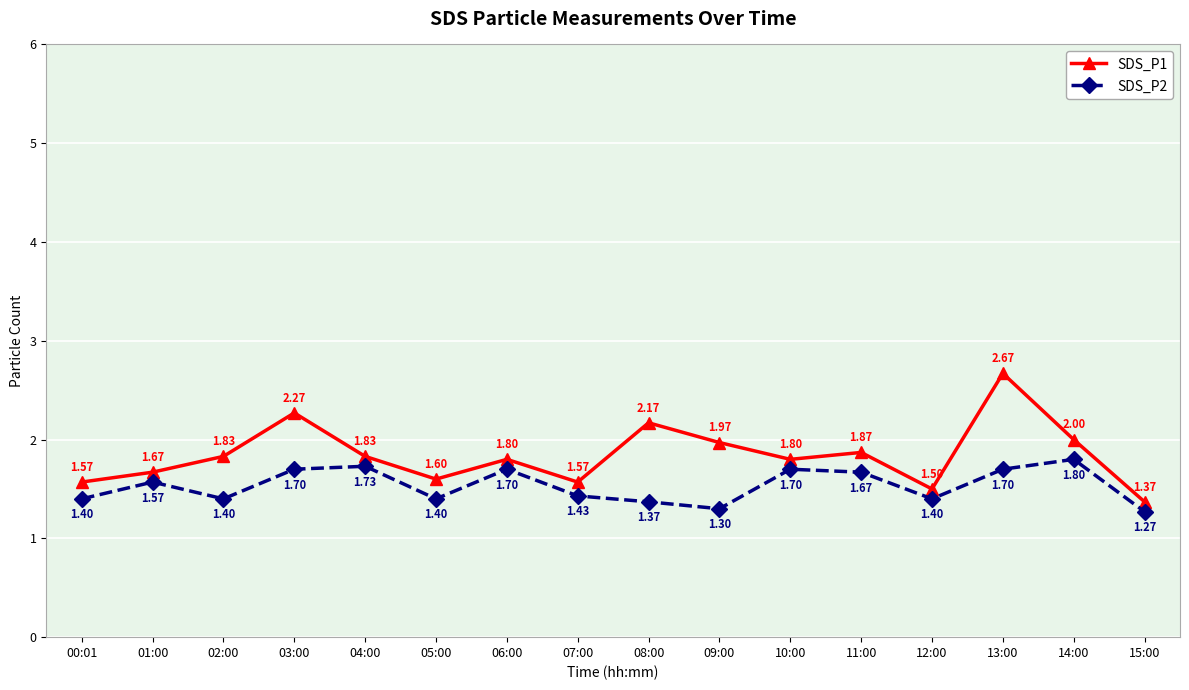

Which label corresponds to the largest value in the chart?

13:00